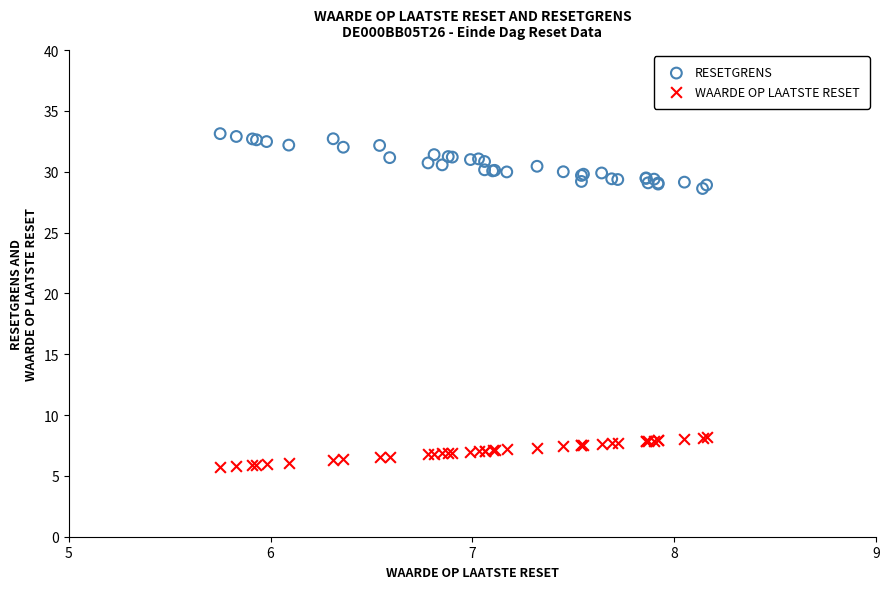

Which series contains the lowest Y value?

WAARDE OP LAATSTE RESET